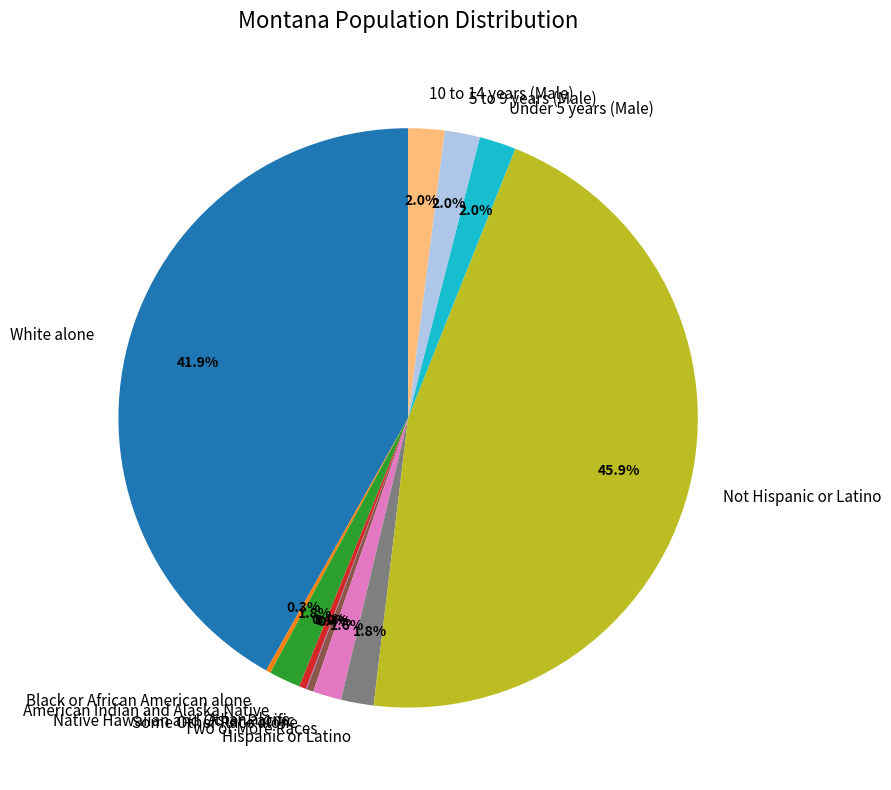

Approximately how many times larger is the value at Hispanic or Latino compared to American Indian and Alaska Native?

1.0